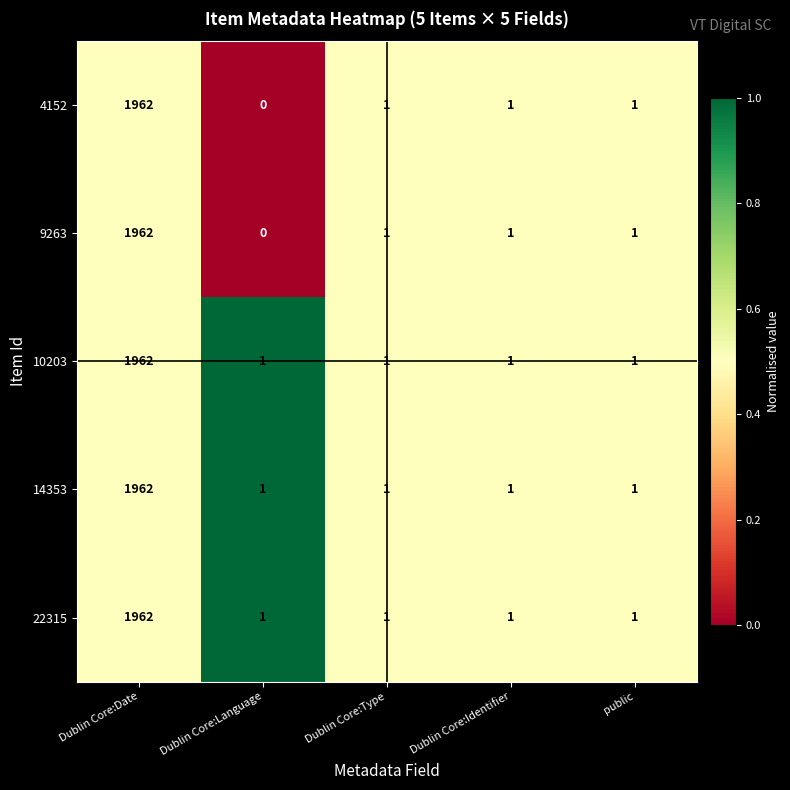

At how many categories does at least one series exceed 0?

5